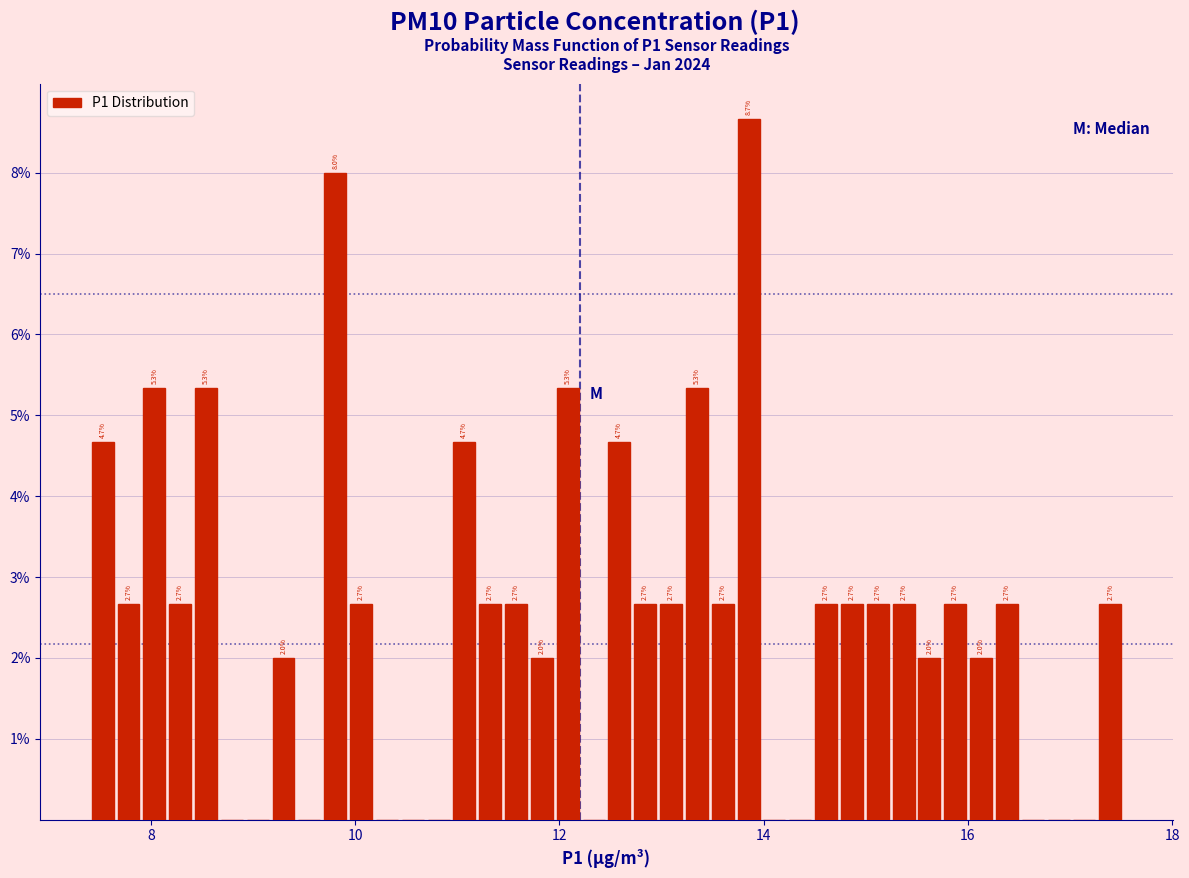

Around what value on the x-axis is the tallest bar? Give the approximate position of its centre, as read against the axis.

13.8